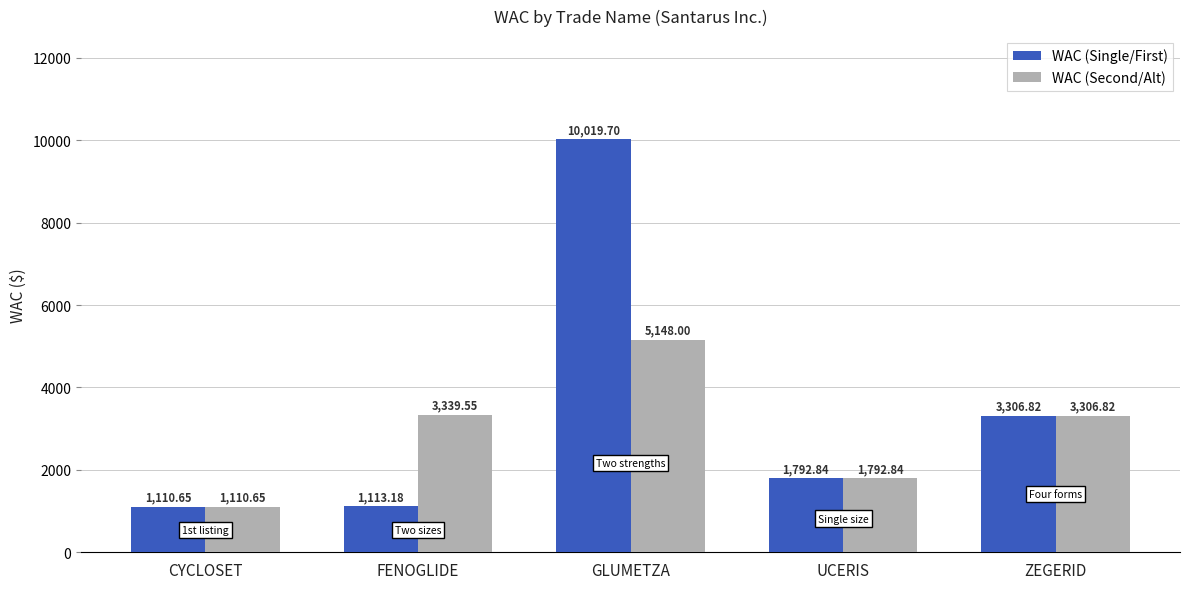

Where is WAC (Second/Alt) nearest to the value 3129?

ZEGERID